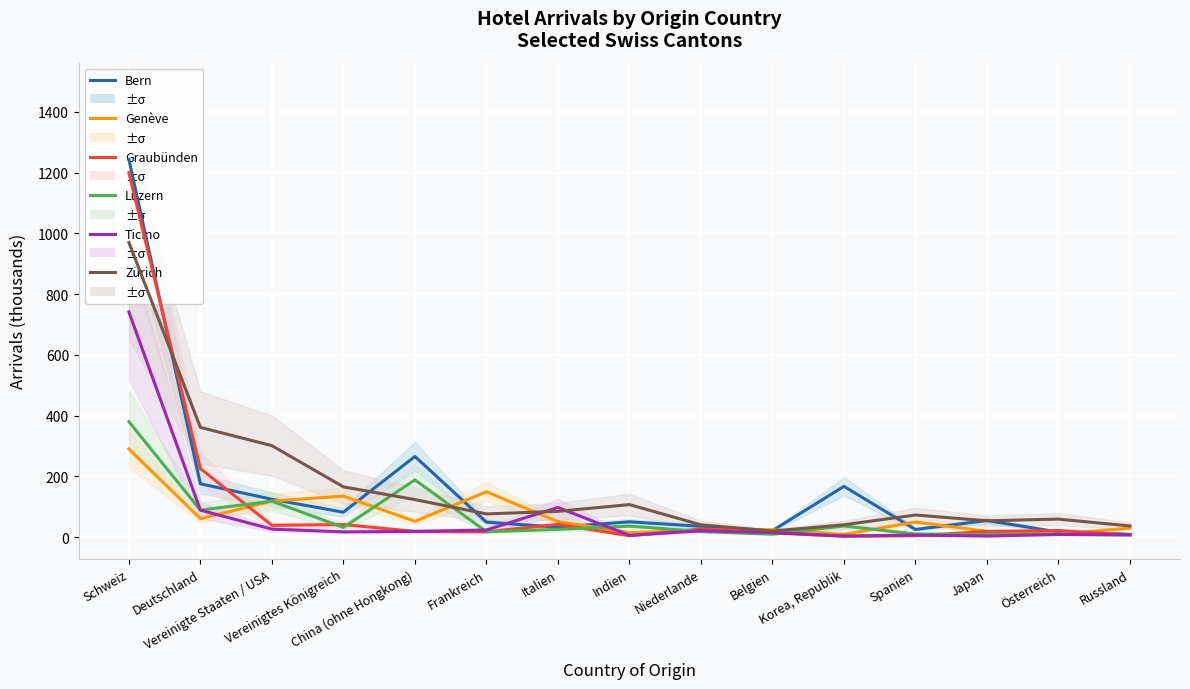

Between which two adjacent categories do Zürich and Ticino first intersect?

Frankreich and Italien